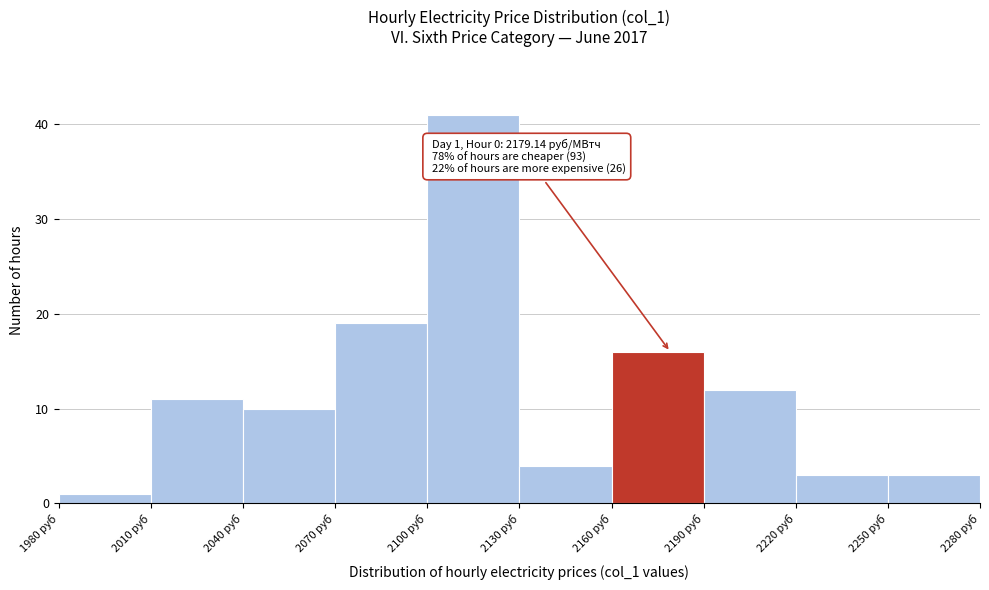

Which range on the x-axis has the tallest bar?

2100 to 2130